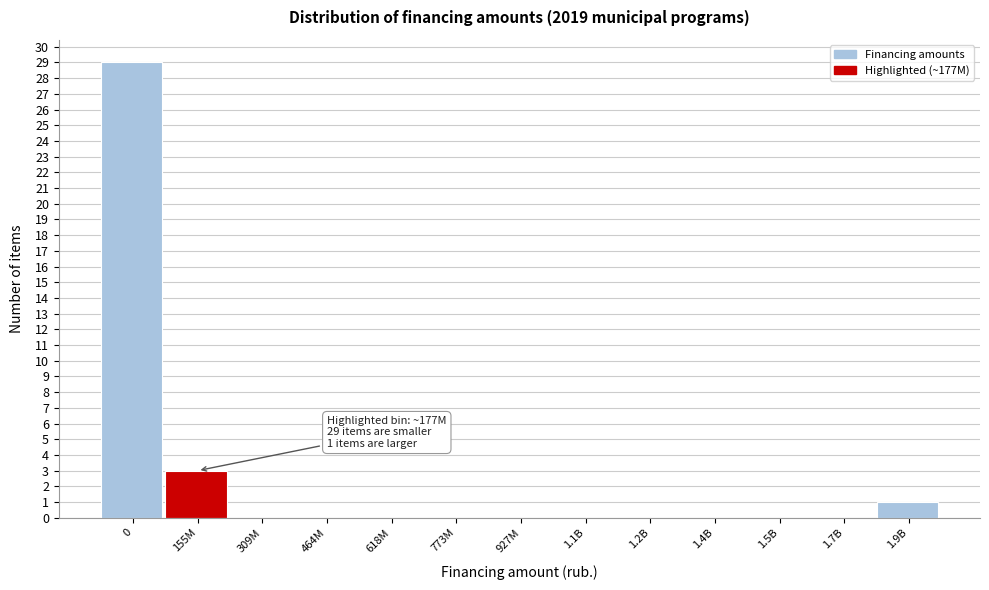

Reading left to right, extract all data points from this chart.

0=29	155M=3	309M=0	464M=0	618M=0	773M=0	927M=0	1.1B=0	1.2B=0	1.4B=0	1.5B=0	1.7B=0	1.9B=1